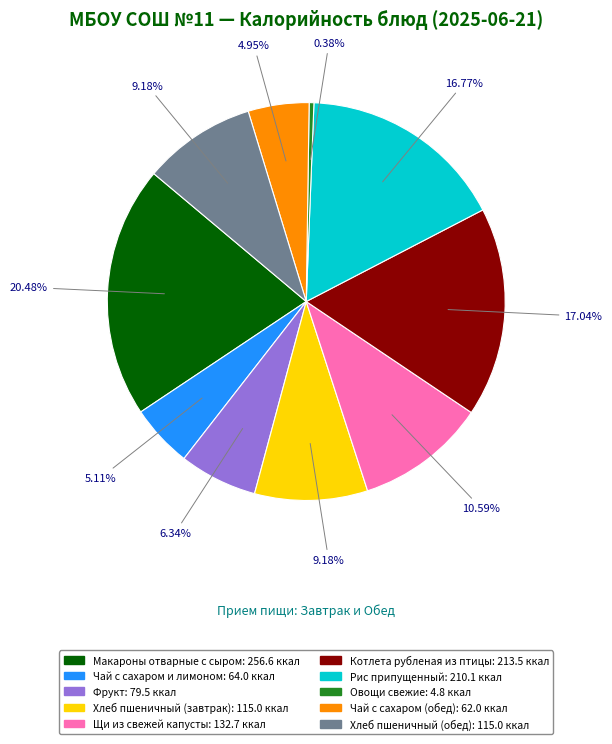

Is Хлеб пшеничный (завтрак) the majority of the pie?

No